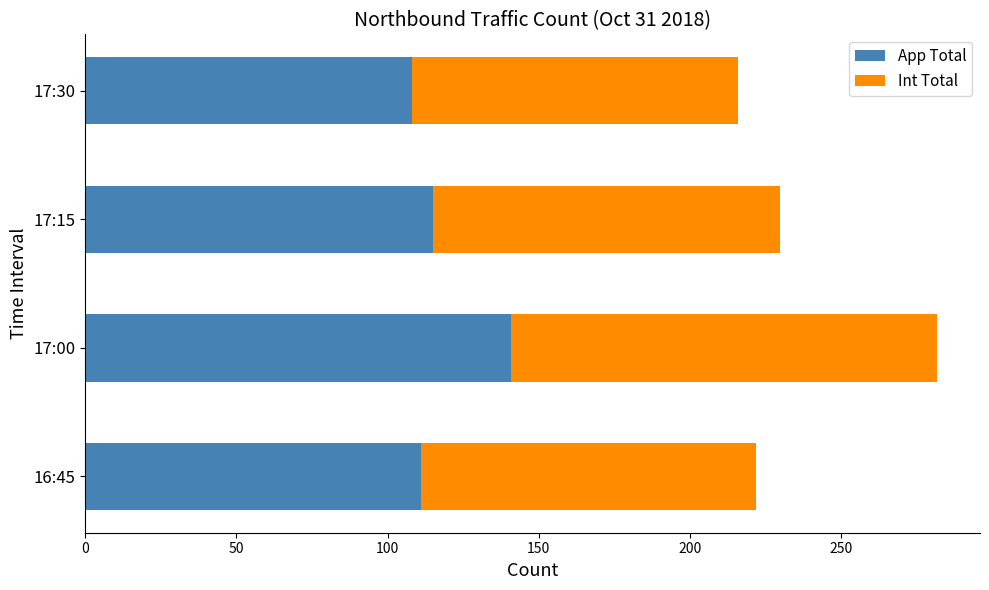

True or false: App Total has a value of 111 at 16:45.

True